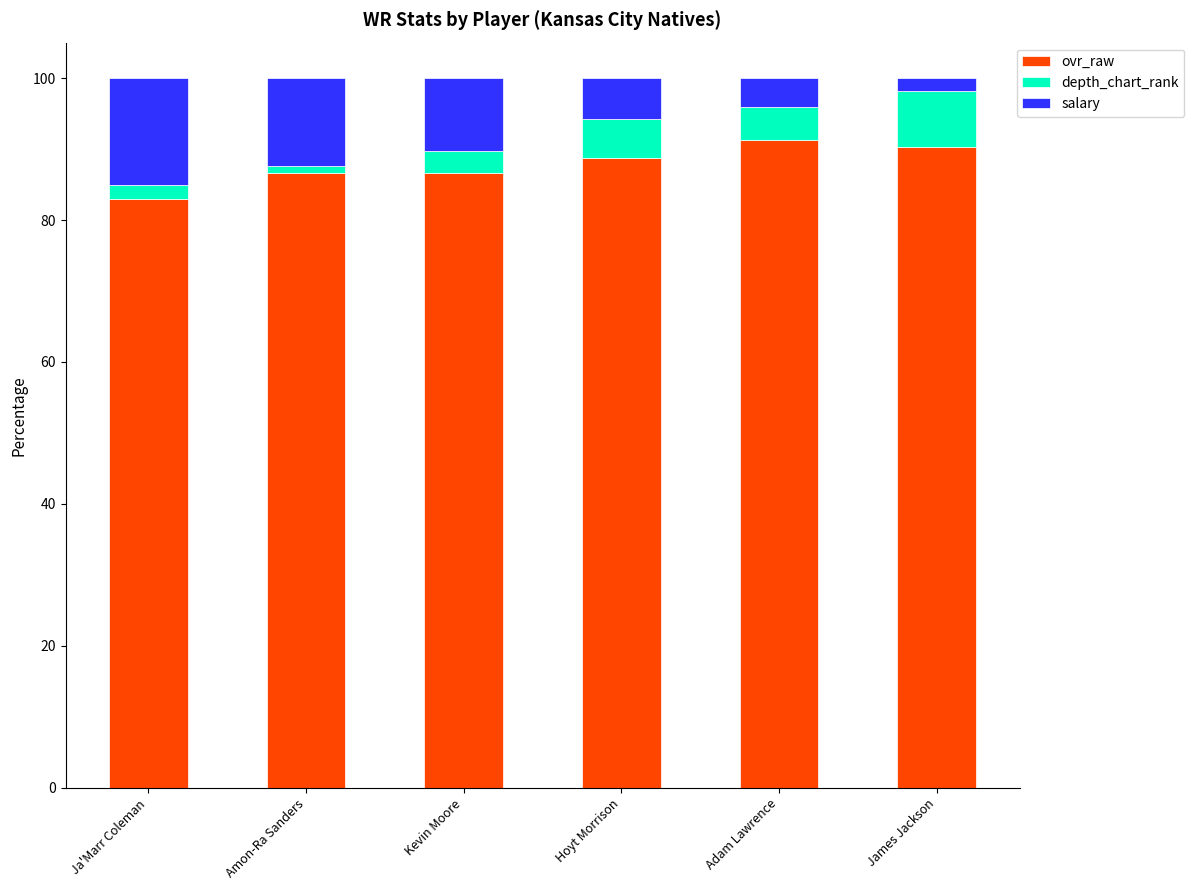

What is the sum of all ovr_raw values?

526.6